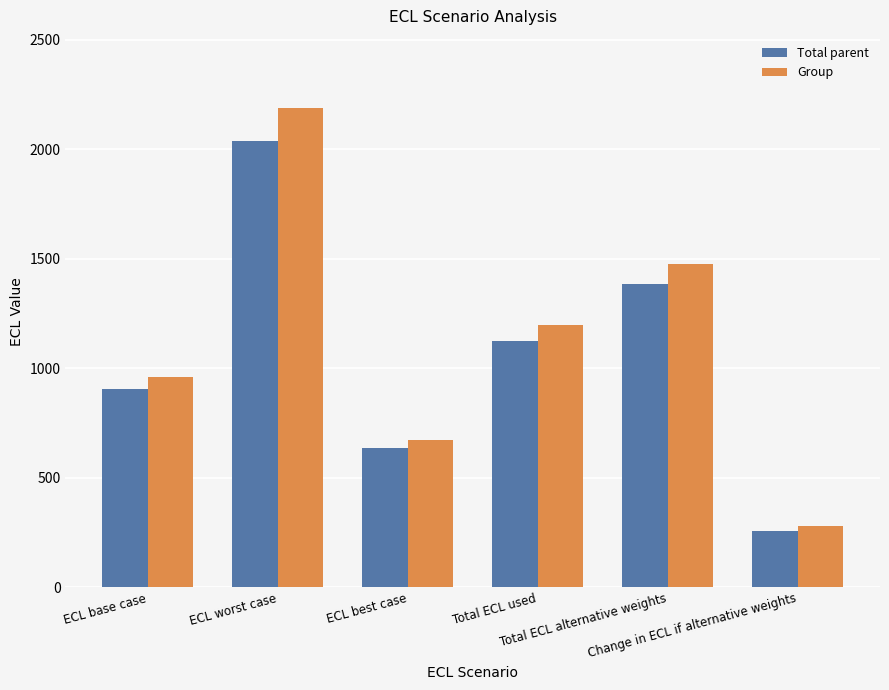

Where does the Group series first go above 1196?

ECL worst case